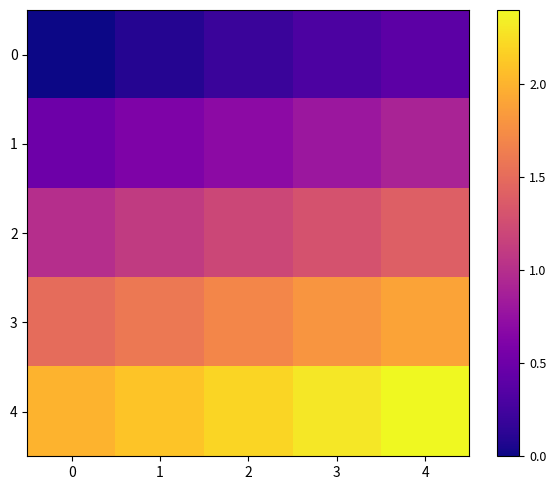

Reading left to right, extract all data points from this chart.

0: 0=0.0	1=0.1	2=0.2	3=0.3	4=0.4
1: 0=0.5	1=0.6	2=0.7	3=0.8	4=0.9
2: 0=1.0	1=1.1	2=1.2	3=1.3	4=1.4
3: 0=1.5	1=1.6	2=1.7	3=1.8	4=1.9
4: 0=2.0	1=2.1	2=2.2	3=2.3	4=2.4